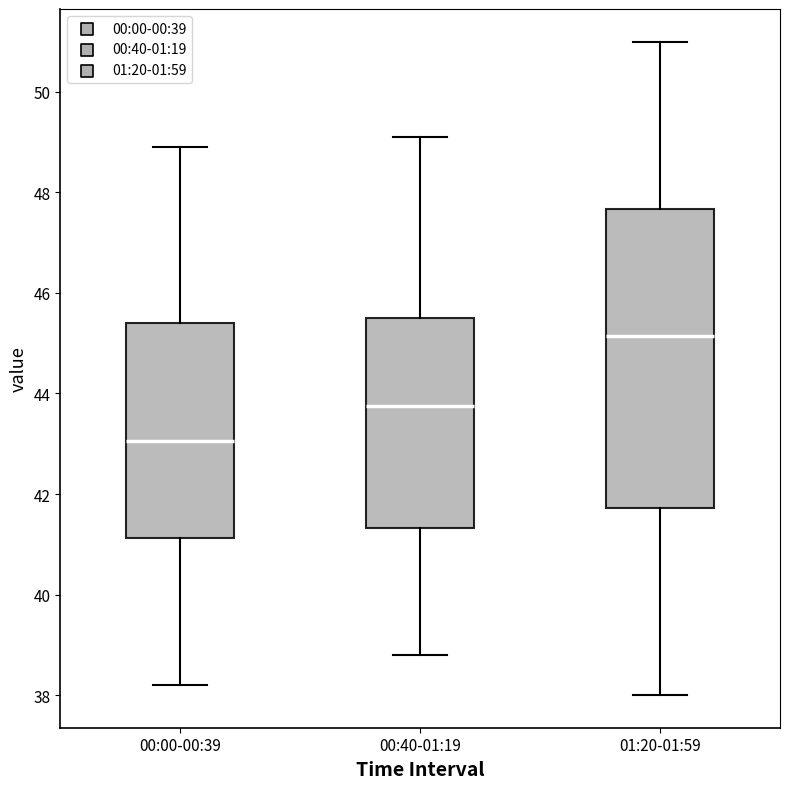

Reading left to right, transcribe this box plot: for each box, give where its median line is, the range the box spans, and where its two whiskers end, as read against the y-axis. The values are not printed on the chart, so give them approximately, as read against the axis.

00:00-00:39: median 43.0, box 41.2 to 45.4, whiskers 38.2 to 49.0
00:40-01:19: median 43.8, box 41.4 to 45.6, whiskers 38.8 to 49.2
01:20-01:59: median 45.2, box 41.8 to 47.6, whiskers 38.0 to 51.0